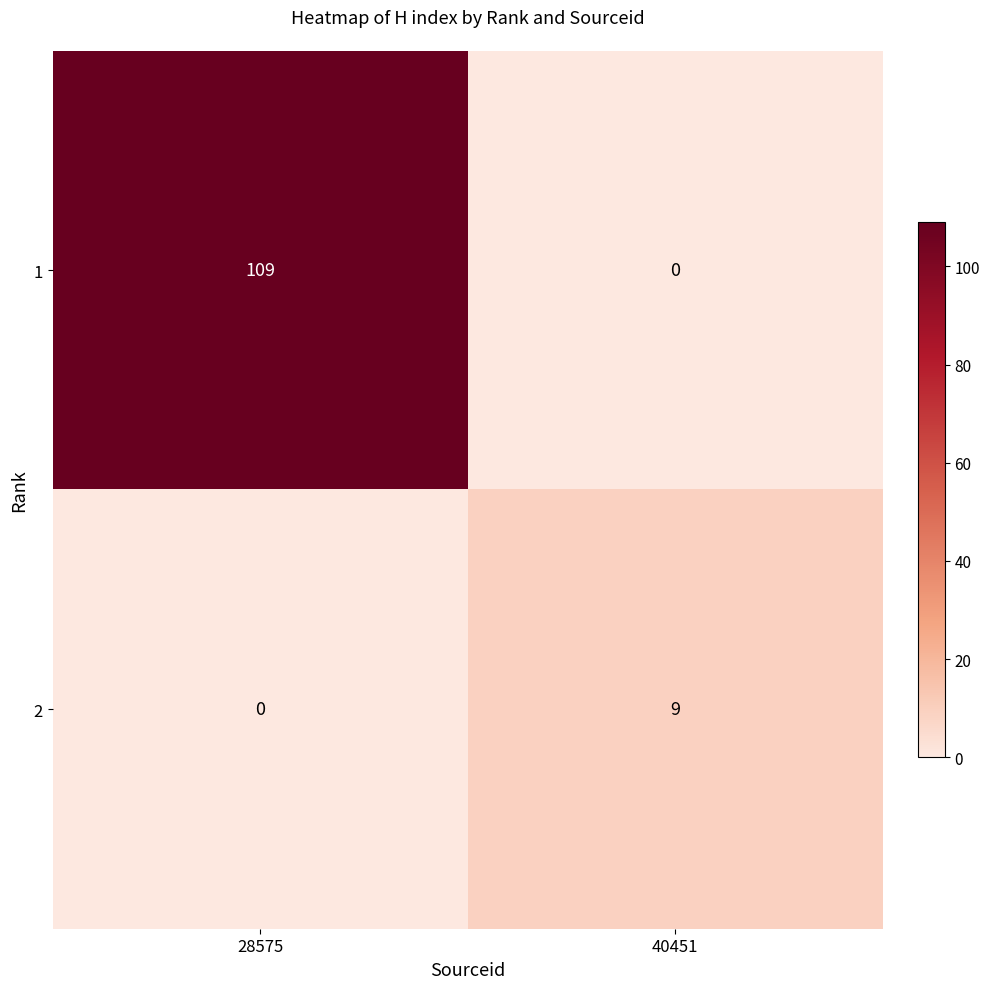

Reading left to right, extract all data points from this chart.

1: 109	0
2: 0	9